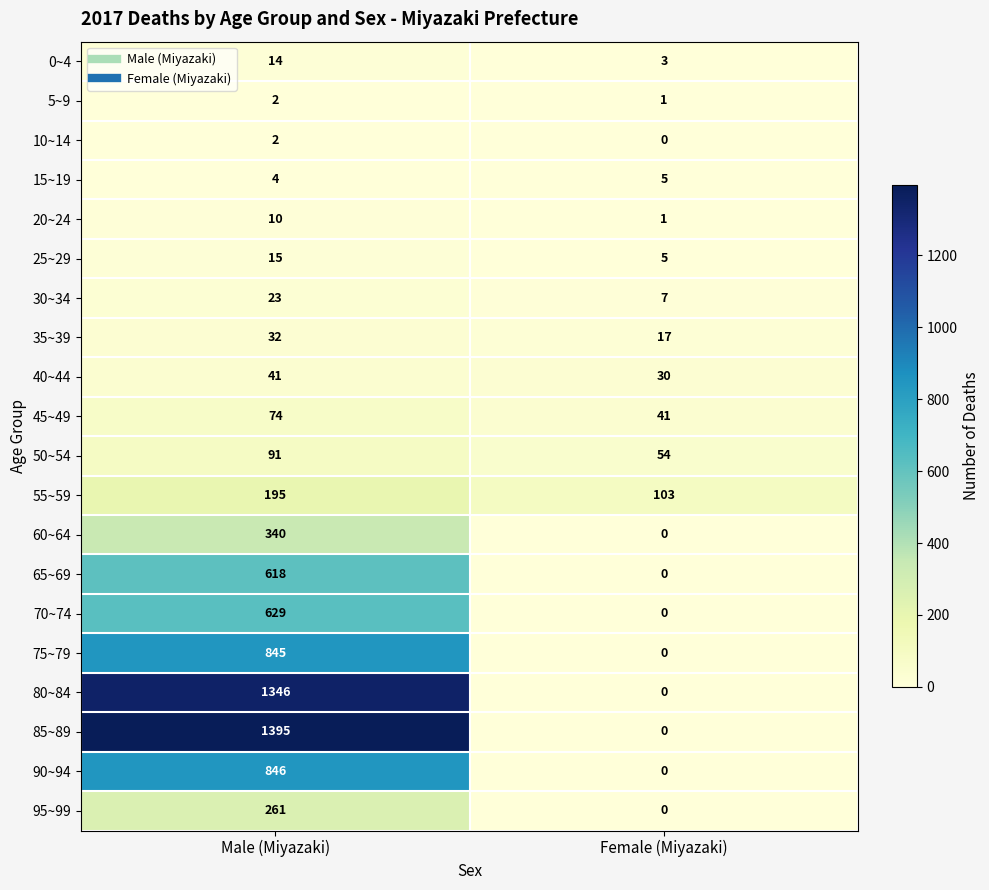

True or false: 0~4 has a value of 5 at Female (Miyazaki).

False